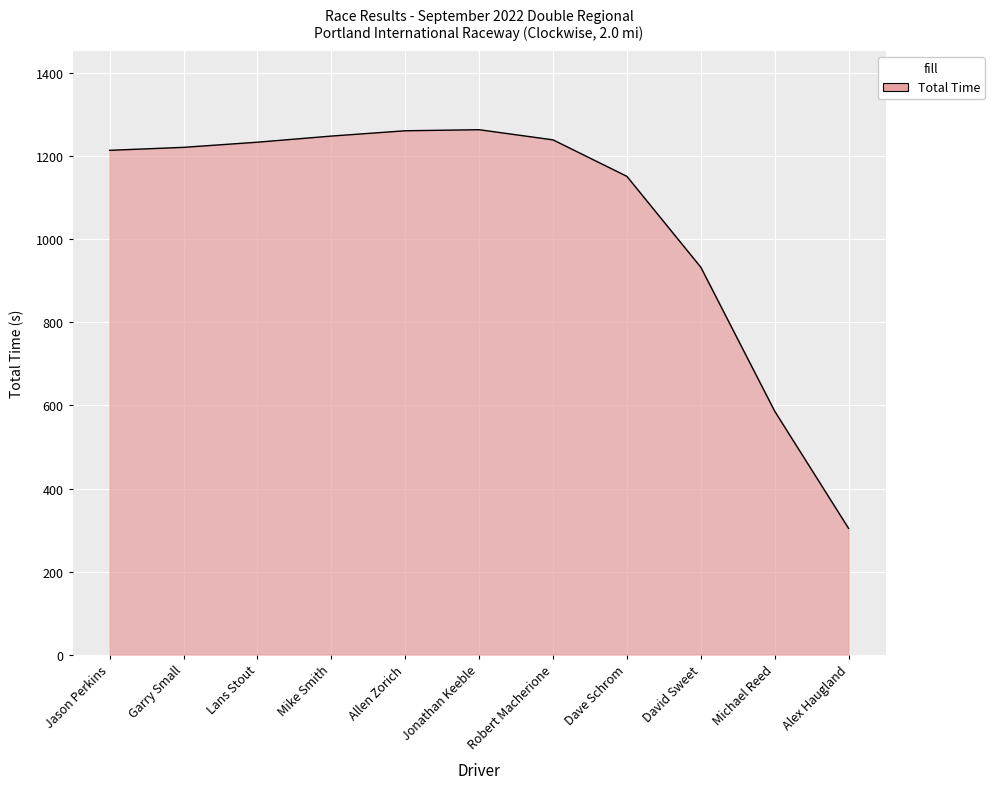

What is the difference between the maximum and minimum values?

960.4